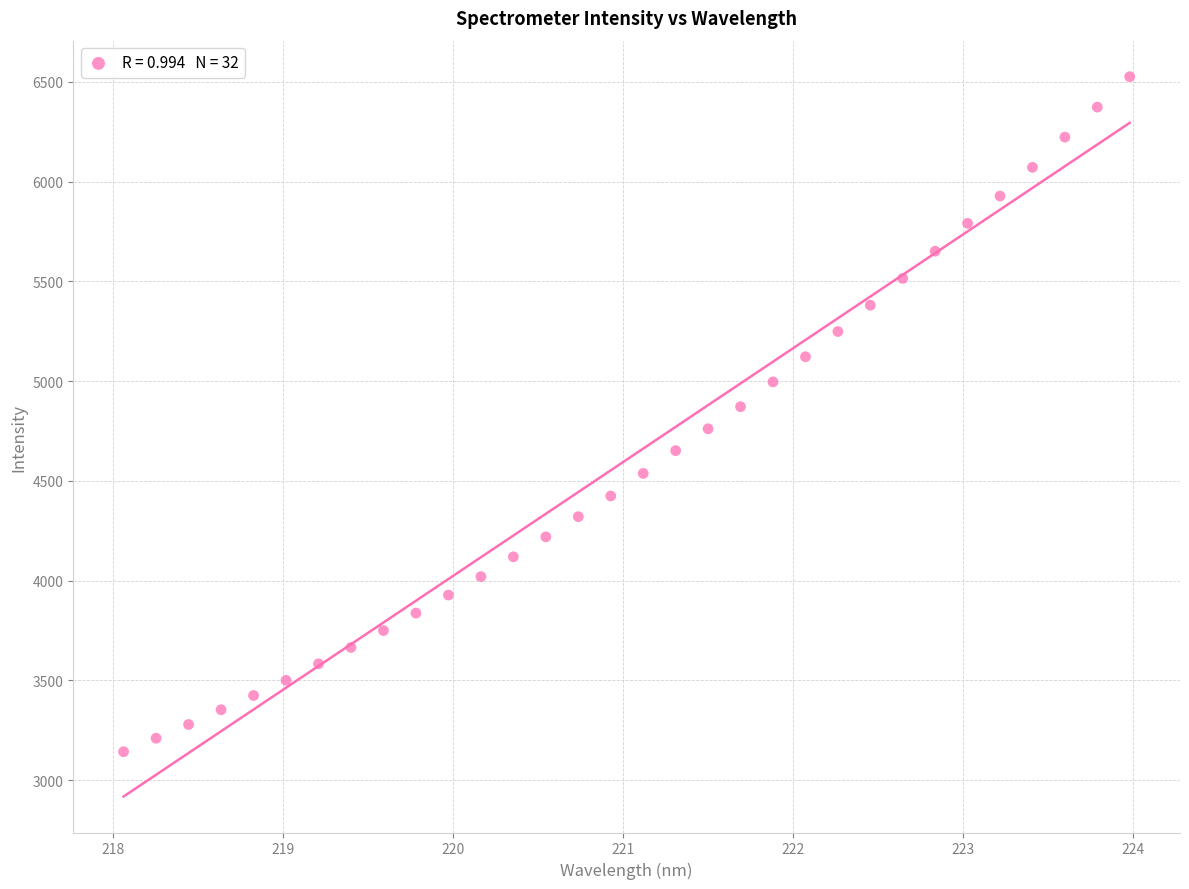

What is the range of Y values (max minus min)?

3383.8